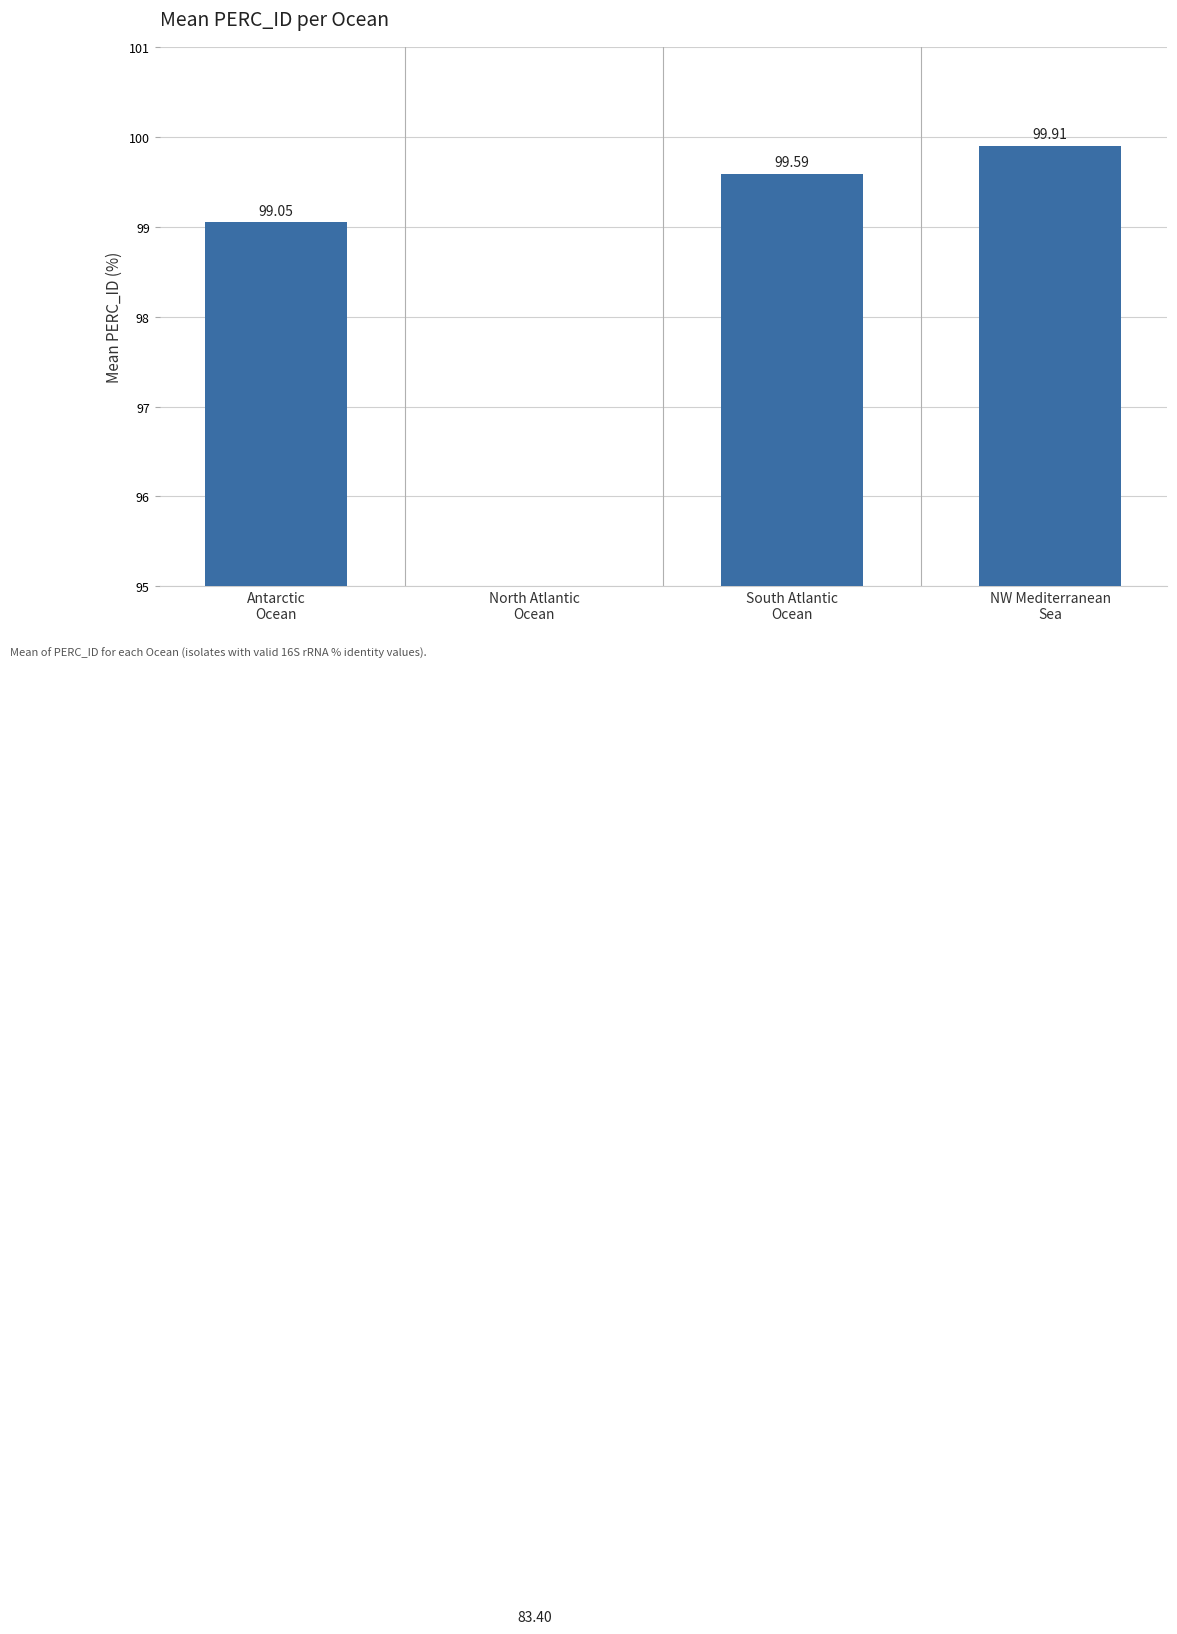

Are the bars horizontal?

No